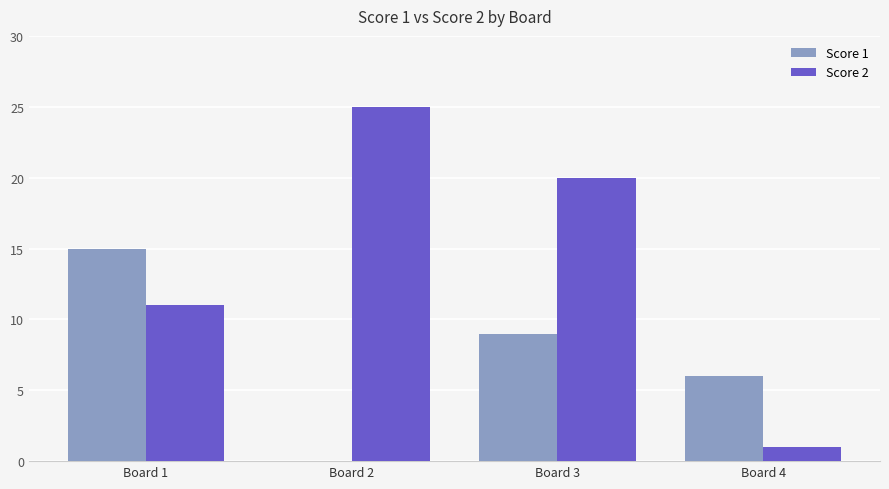

Which series has the largest range (max minus min)?

Score 2